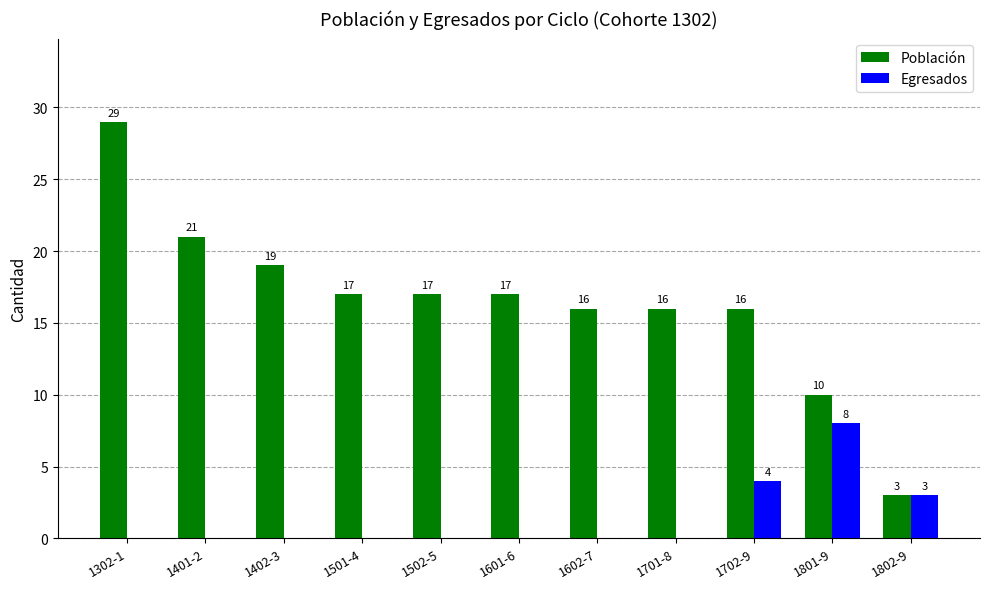

How many values in Egresados are above zero?

3